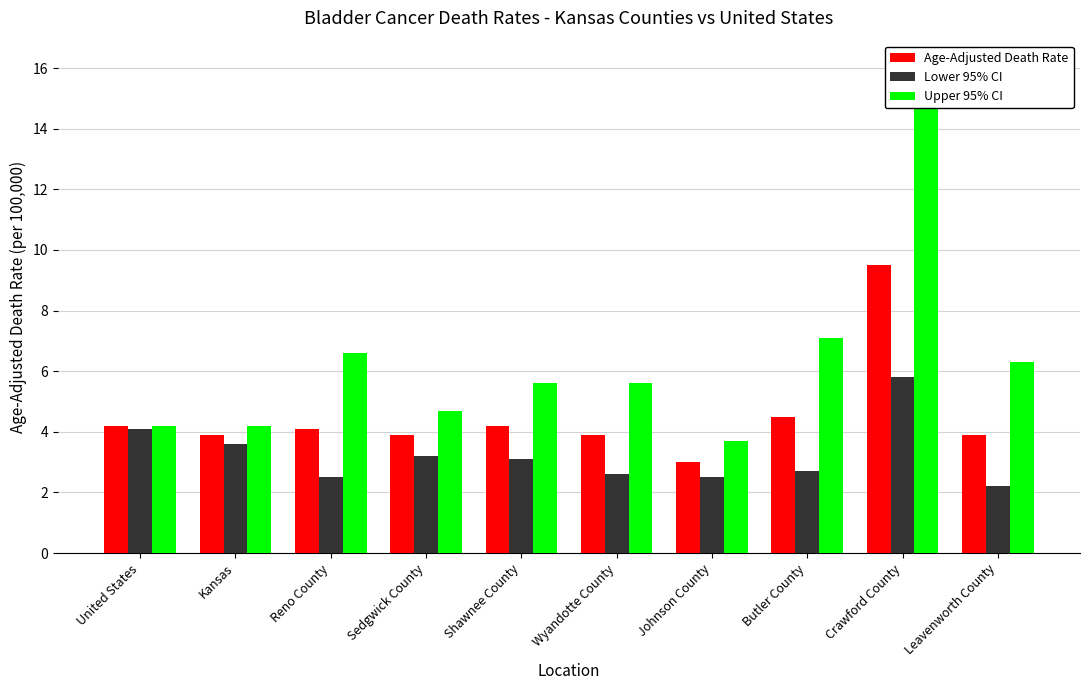

Is the value of Age-Adjusted Death Rate at United States greater than the value of Upper 95% CI at Sedgwick County?

No